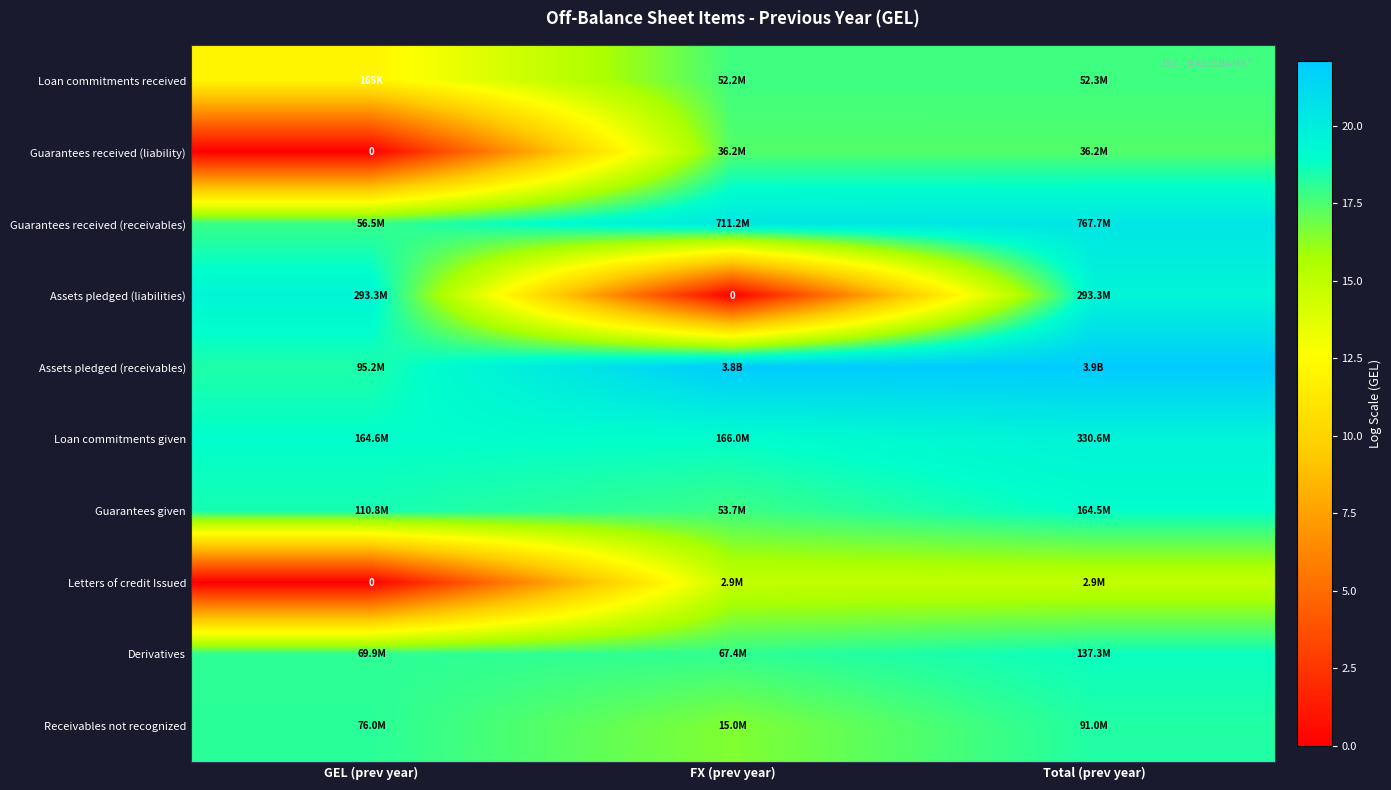

List the series in order of their peak value, lowest first.

Letters of credit Issued, Guarantees received (liability), Loan commitments received, Receivables not recognized, Derivatives, Guarantees given, Assets pledged (liabilities), Loan commitments given, Guarantees received (receivables), Assets pledged (receivables)